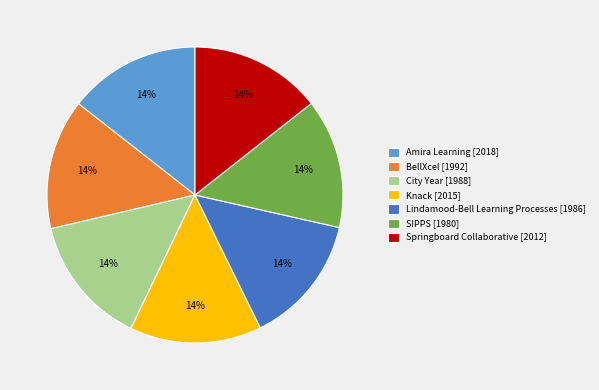

True or false: BellXcel [1992] accounts for 14% of the total.

True